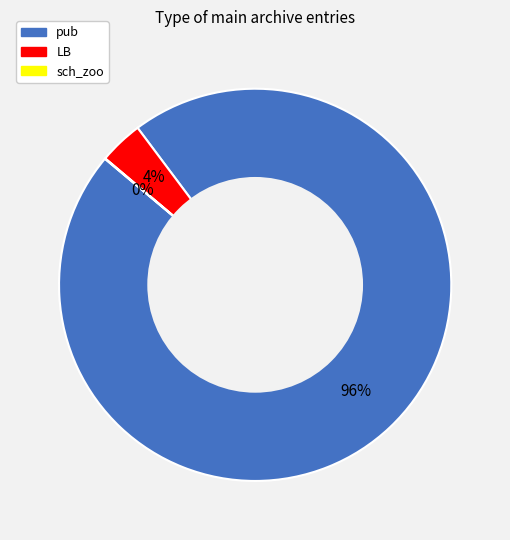

Do LB and pub together represent more than half of the pie?

Yes